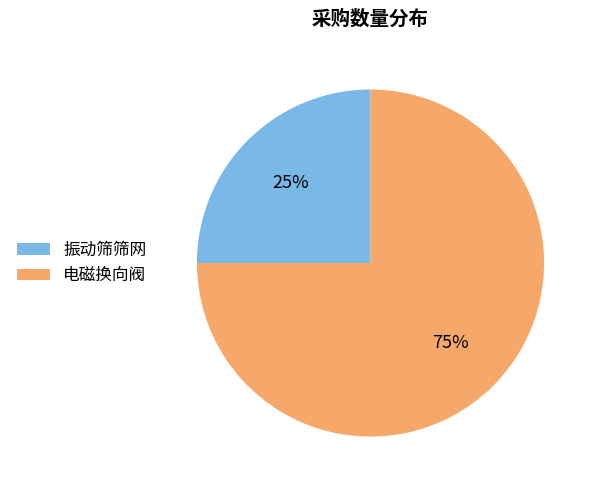

Rank the categories by value from lowest to highest.

振动筛筛网, 电磁换向阀